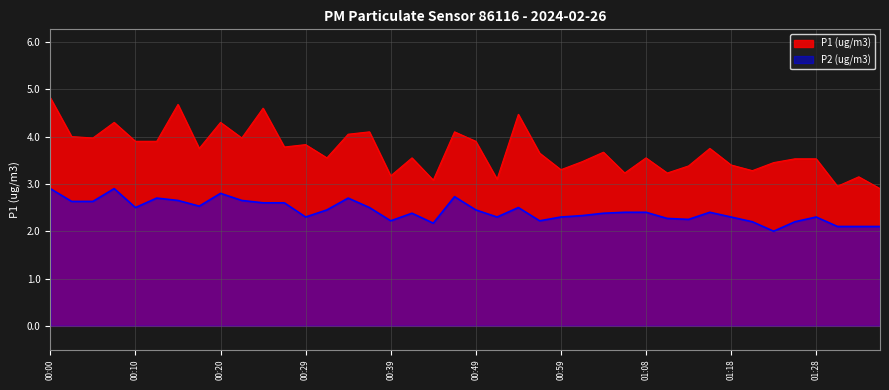

At 01:03, list the series in order from largest to smallest.

P1, P2